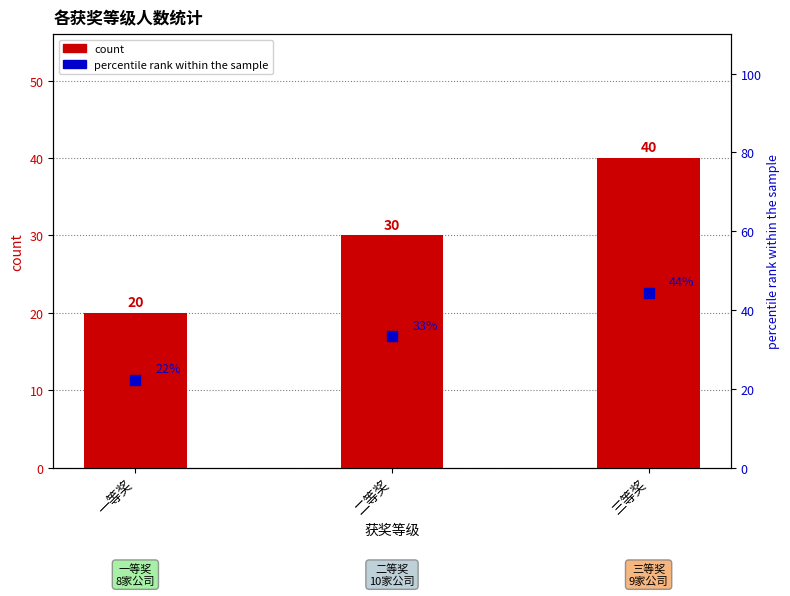

Which series reaches the maximum Y coordinate?

percentile rank within the sample